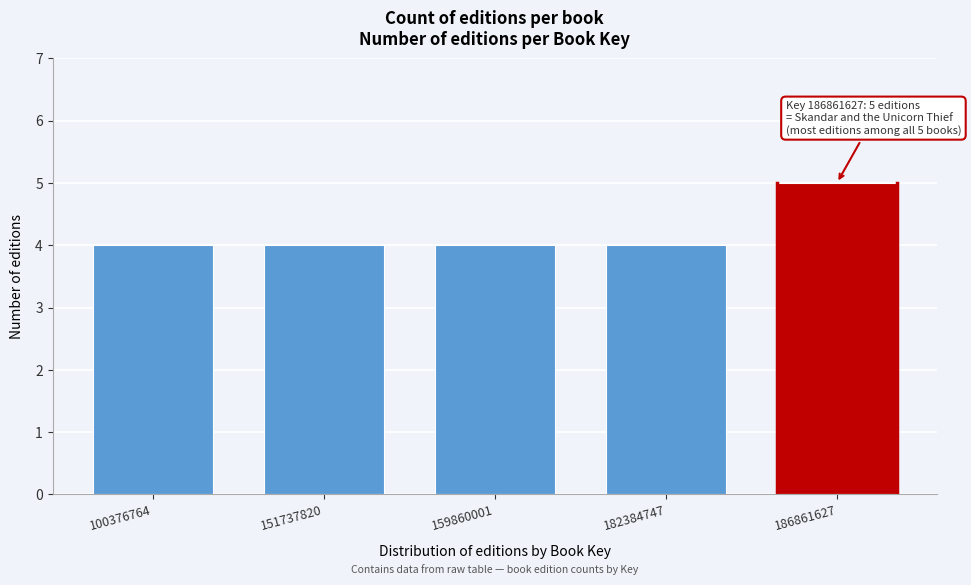

Reading right to left, extract all data points from this chart.

186861627=5	182384747=4	159860001=4	151737820=4	100376764=4